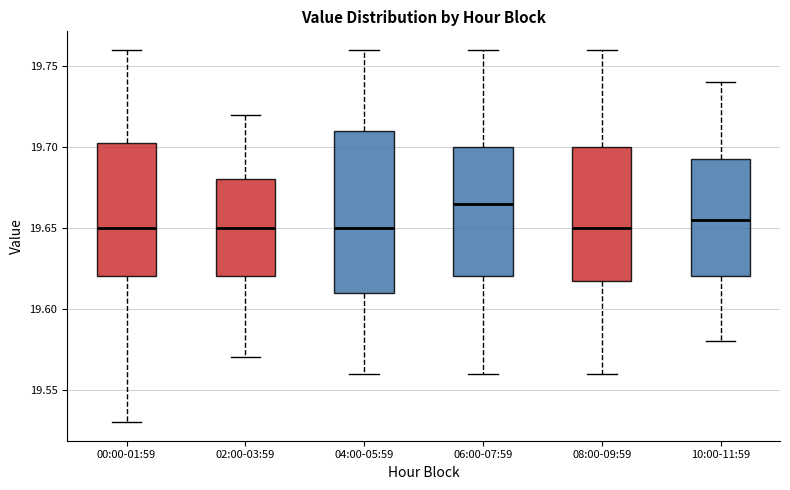

Reading left to right, read every box against the y-axis: the position of its median line, the range the box covers, and the ends of its whiskers. The values are not printed on the chart, so give them approximately, as read against the axis.

00:00-01:59: median 19.650, box 19.620 to 19.705, whiskers 19.530 to 19.760
02:00-03:59: median 19.650, box 19.620 to 19.680, whiskers 19.570 to 19.720
04:00-05:59: median 19.650, box 19.610 to 19.710, whiskers 19.560 to 19.760
06:00-07:59: median 19.665, box 19.620 to 19.700, whiskers 19.560 to 19.760
08:00-09:59: median 19.650, box 19.620 to 19.700, whiskers 19.560 to 19.760
10:00-11:59: median 19.655, box 19.620 to 19.695, whiskers 19.580 to 19.740